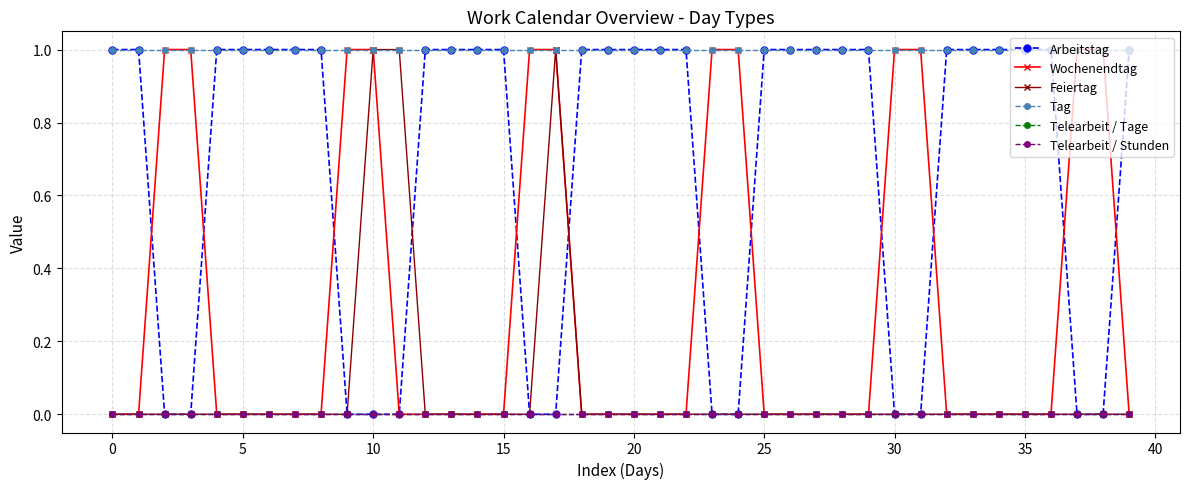

What is the label of the 15th point from the right?

25